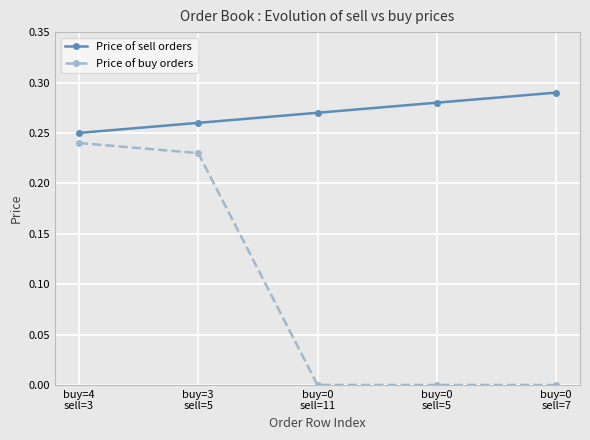

True or false: Price of buy orders and Price of sell orders intersect in this chart.

False